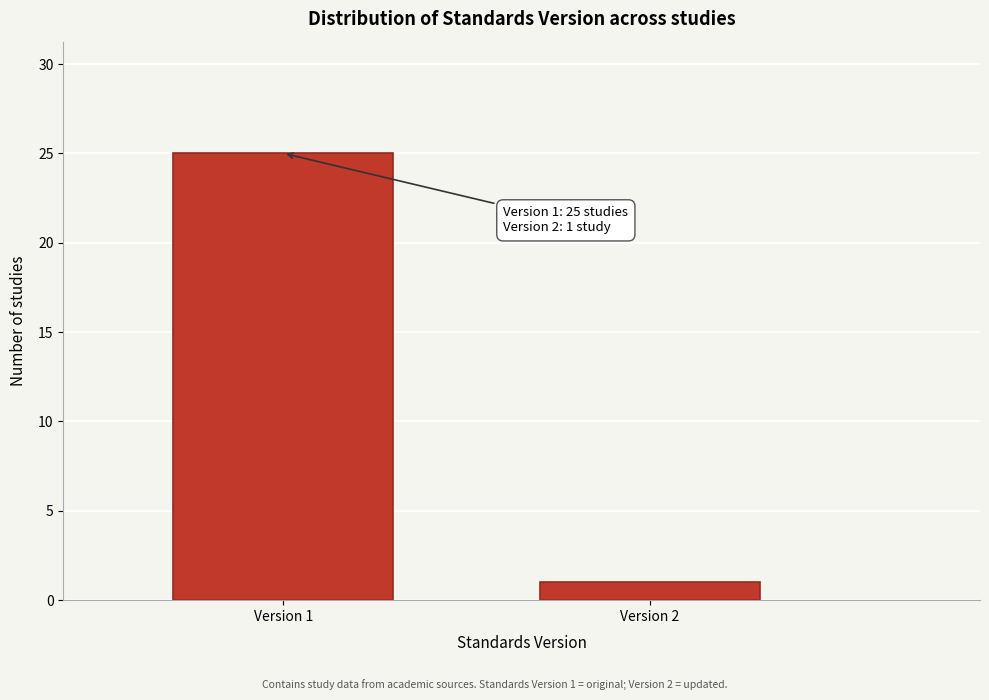

Reading left to right, what are all the values shown in this chart?

25	1